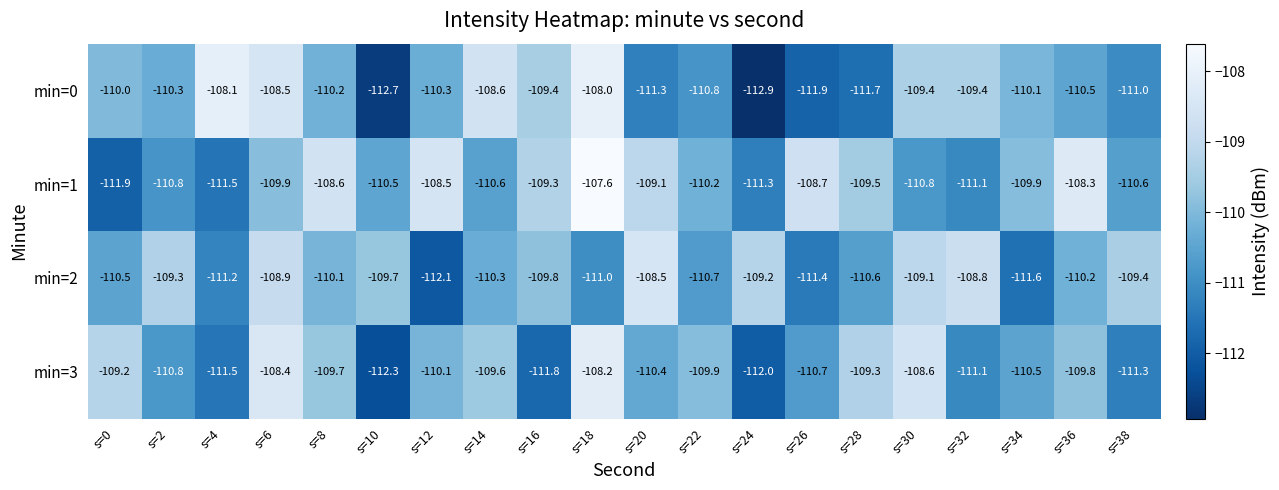

Rank the series at s=36 from highest to lowest value.

min=1, min=3, min=2, min=0